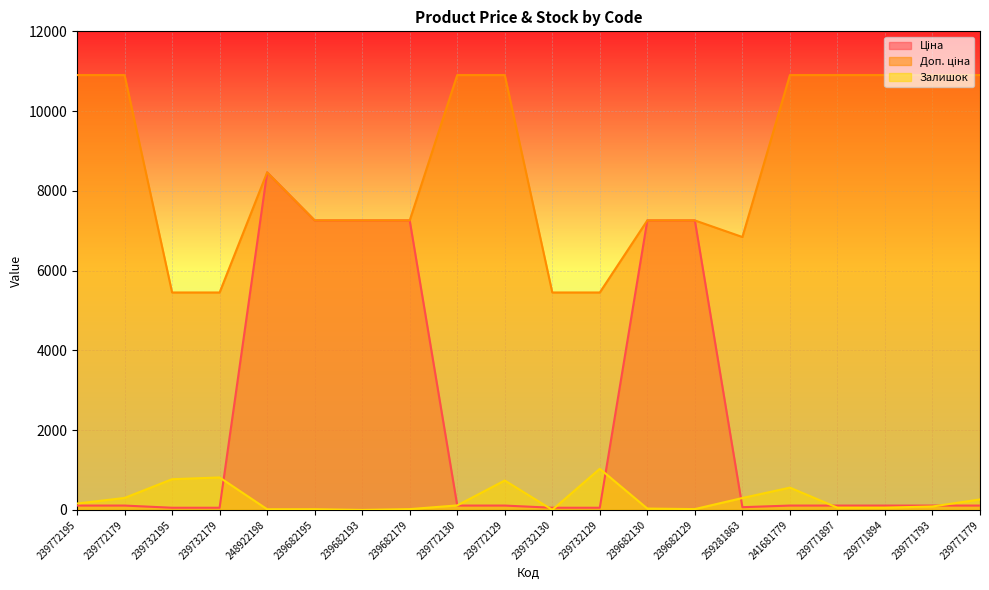

Is it true that Залишок equals 49.0 at 239682130?

False